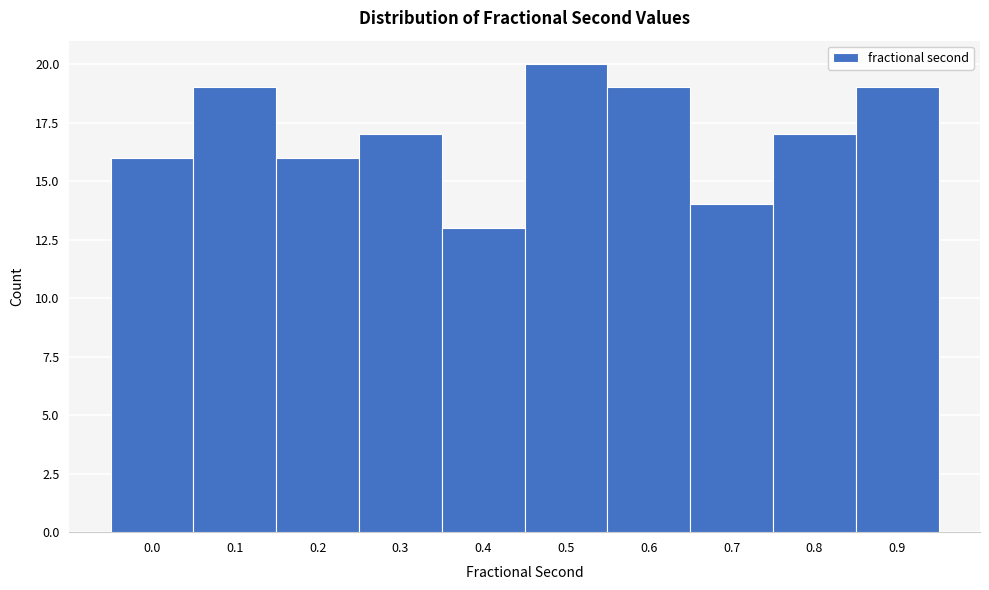

Reading right to left, transcribe all the data shown in this chart.

0.9=19	0.8=17	0.7=14	0.6=19	0.5=20	0.4=13	0.3=17	0.2=16	0.1=19	0.0=16